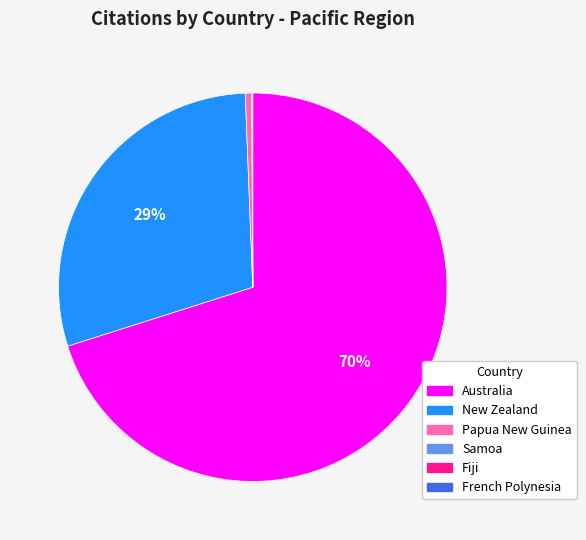

To the nearest percent, what is the difference between the largest and smallest slice percentages?

70%